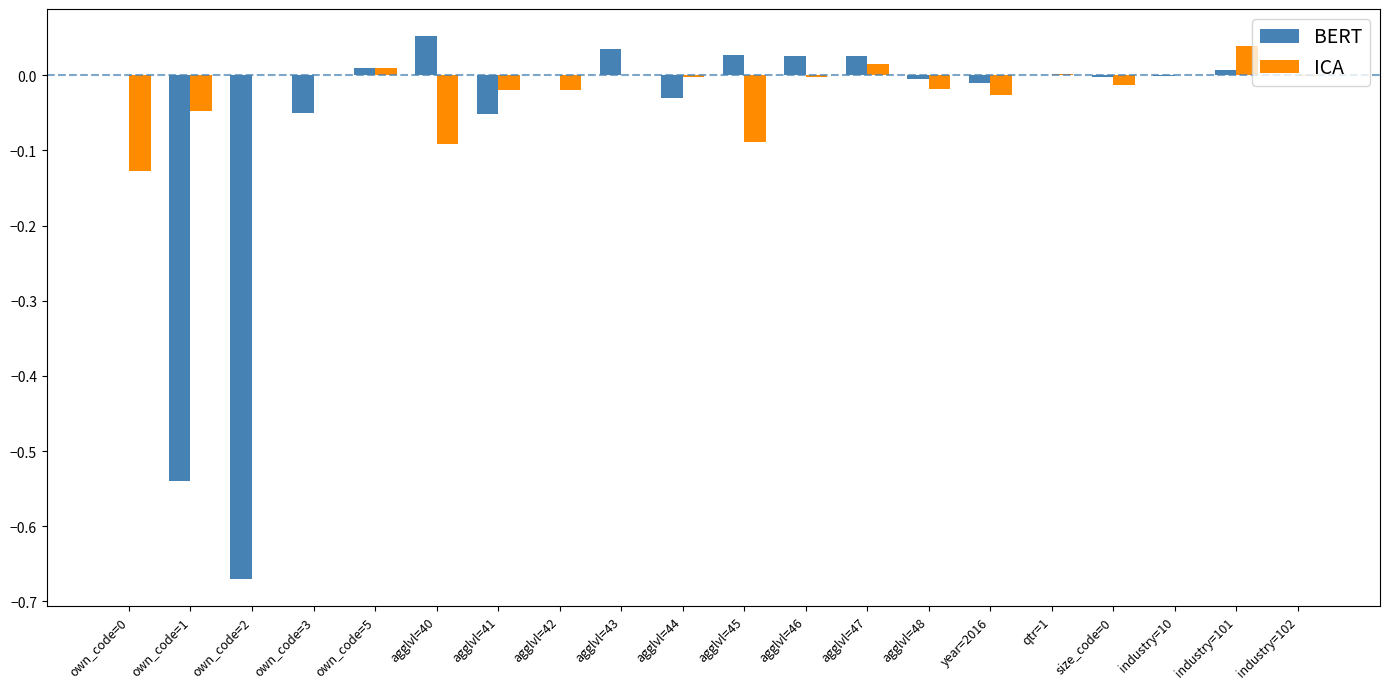

How many groups of bars are there?

20